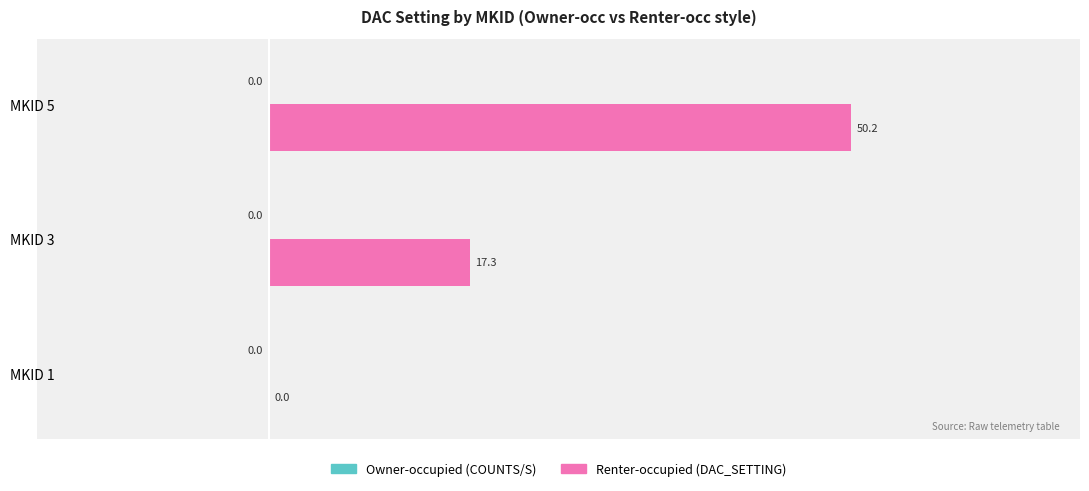

Which label corresponds to the largest value in the chart?

MKID 5